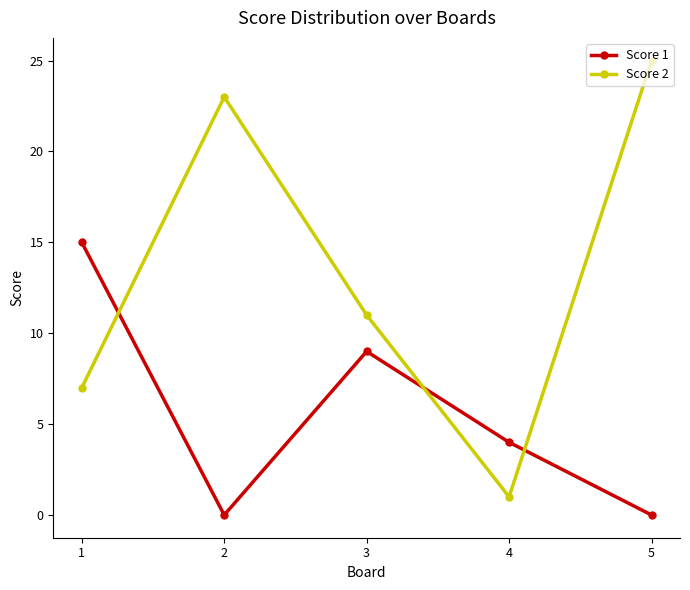

Does the chart have visible grid lines?

No